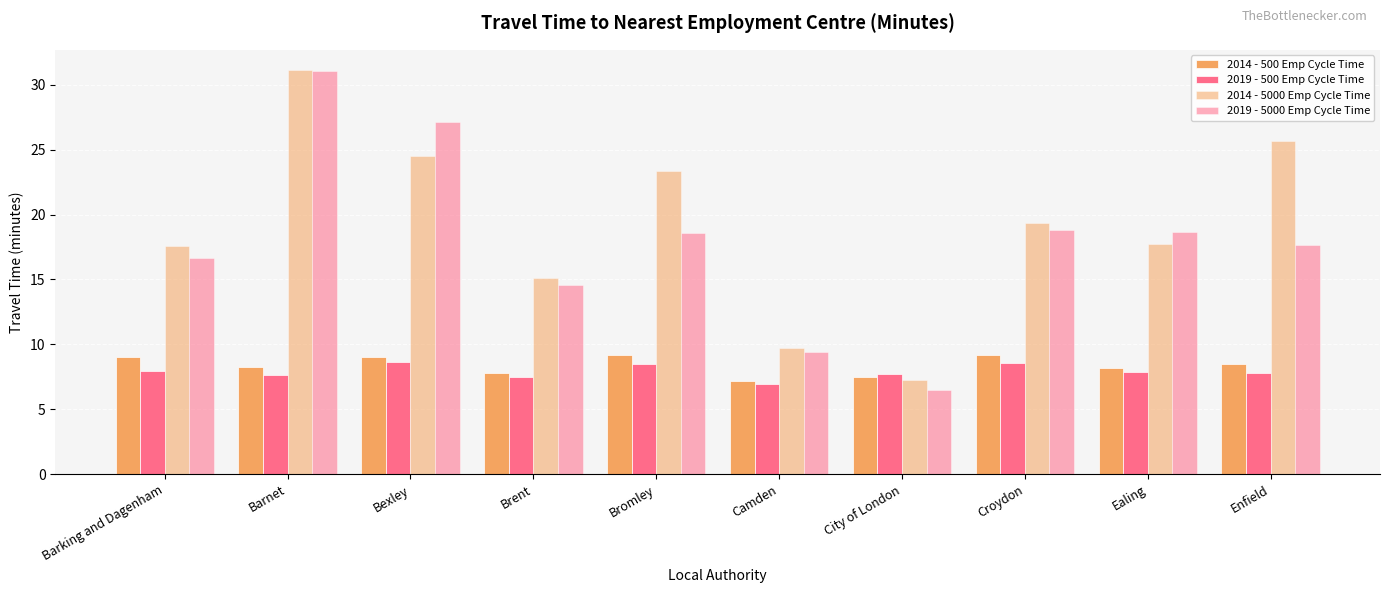

Is the value of 2019 - 500 Emp Cycle Time at Bromley greater than the value of 2014 - 5000 Emp Cycle Time at Bexley?

No